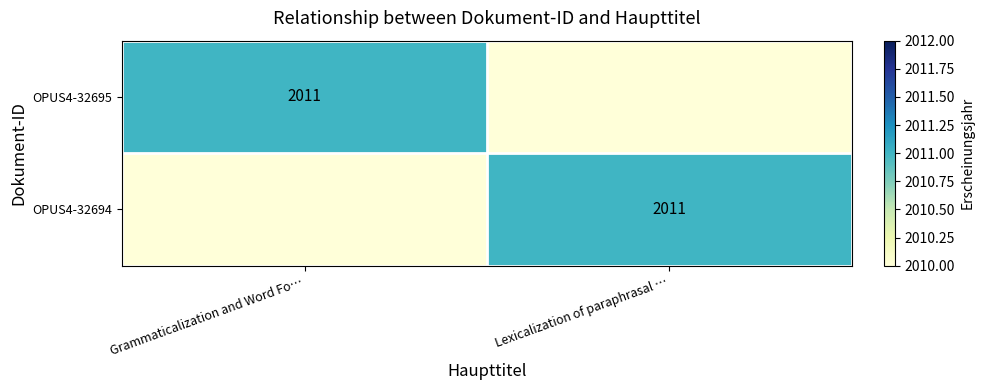

True or false: OPUS4-32694 has a value of 3368 at Lexicalization of paraphrasal ….

False